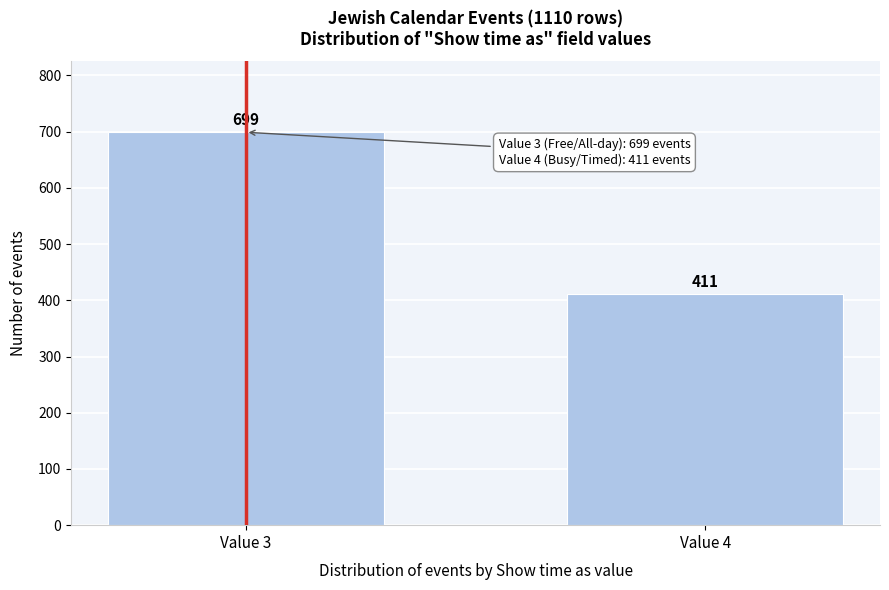

Reading left to right, extract all data points from this chart.

699	411